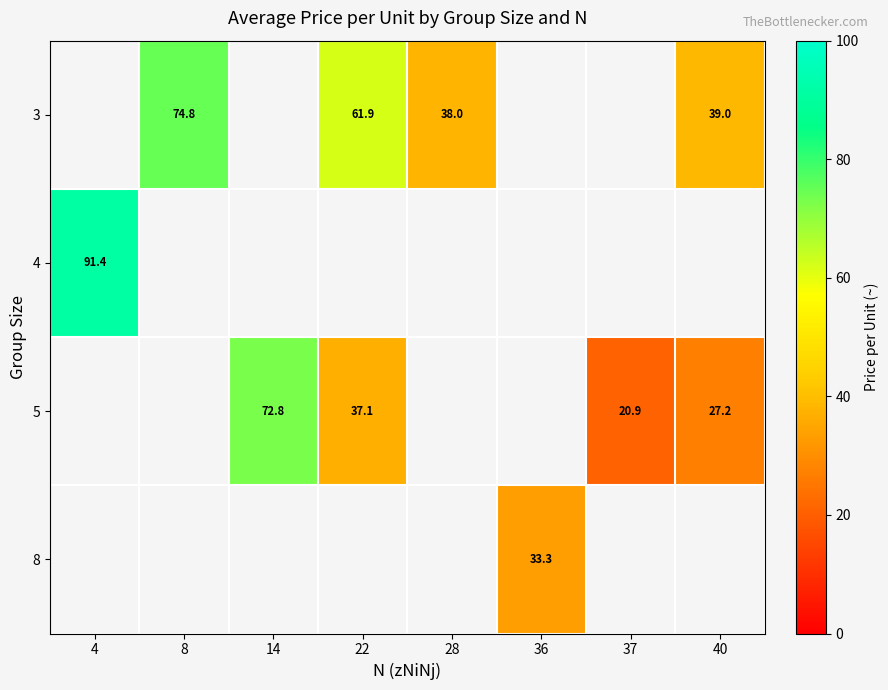

The 4 series shows 91.4 at 4. True or false?

True